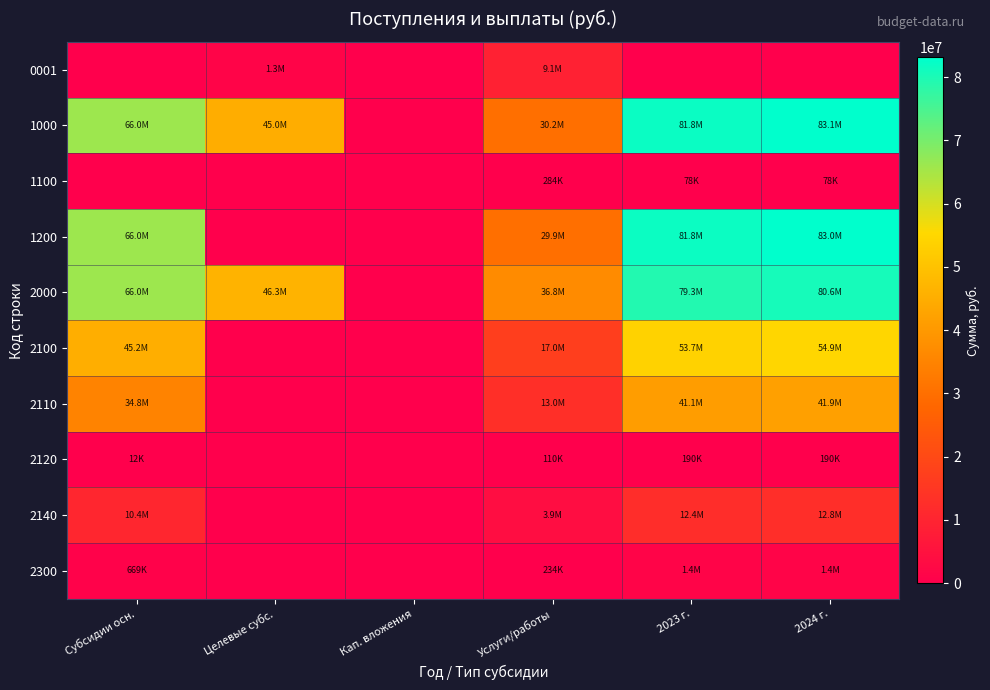

Rank the series by their maximum value, from highest to lowest.

1000, 1200, 2000, 2100, 2110, 2140, 0001, 2300, 1100, 2120